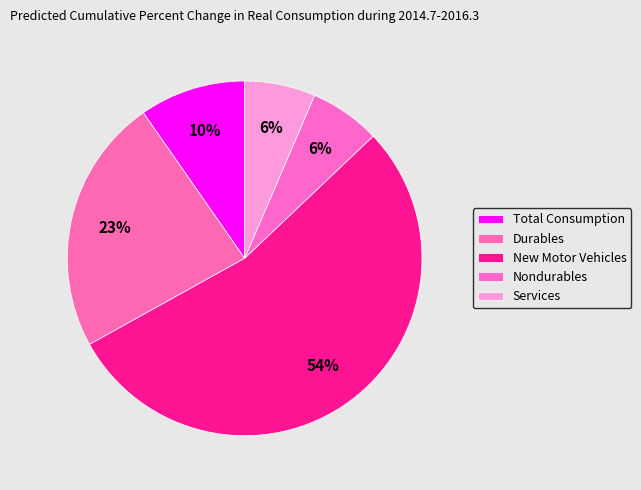

Rank the categories by value from highest to lowest.

New Motor Vehicles, Durables, Total Consumption, Nondurables, Services